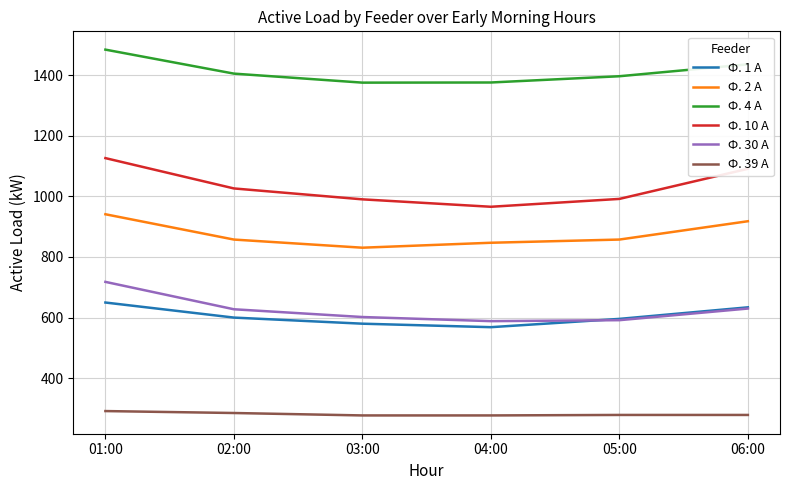

What are all the series names shown in the legend?

Ф. 1 А, Ф. 2 А, Ф. 4 А, Ф. 10 А, Ф. 30 А, Ф. 39 А